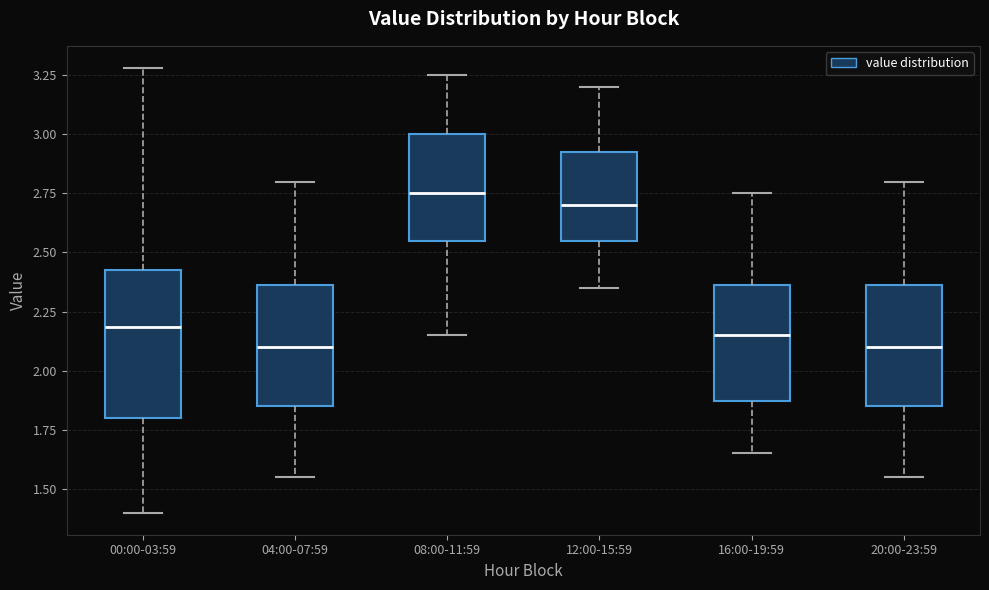

Reading left to right, transcribe this box plot: for each box, give where its median line is, the range the box spans, and where its two whiskers end, as read against the y-axis. The values are not printed on the chart, so give them approximately, as read against the axis.

00:00-03:59: median 2.20, box 1.80 to 2.45, whiskers 1.40 to 3.30
04:00-07:59: median 2.10, box 1.85 to 2.35, whiskers 1.55 to 2.80
08:00-11:59: median 2.75, box 2.55 to 3.00, whiskers 2.15 to 3.25
12:00-15:59: median 2.70, box 2.55 to 2.95, whiskers 2.35 to 3.20
16:00-19:59: median 2.15, box 1.85 to 2.35, whiskers 1.65 to 2.75
20:00-23:59: median 2.10, box 1.85 to 2.35, whiskers 1.55 to 2.80